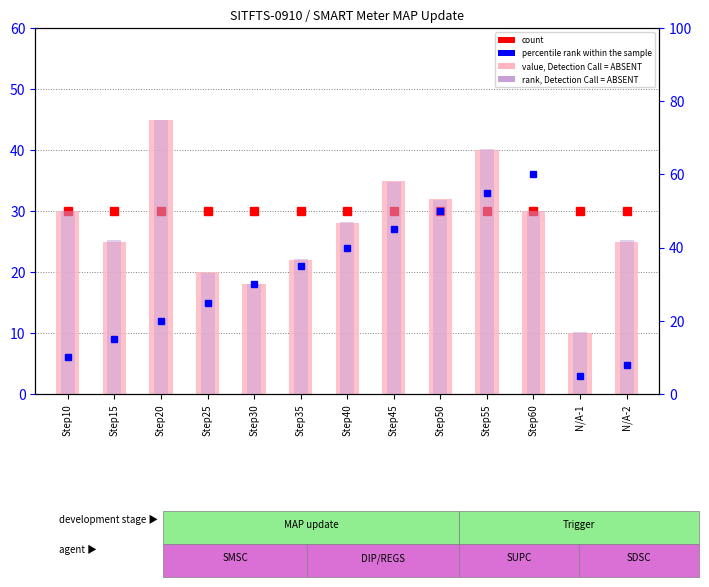

At which label does rank, Detection Call = ABSENT first exceed 47?

Step10